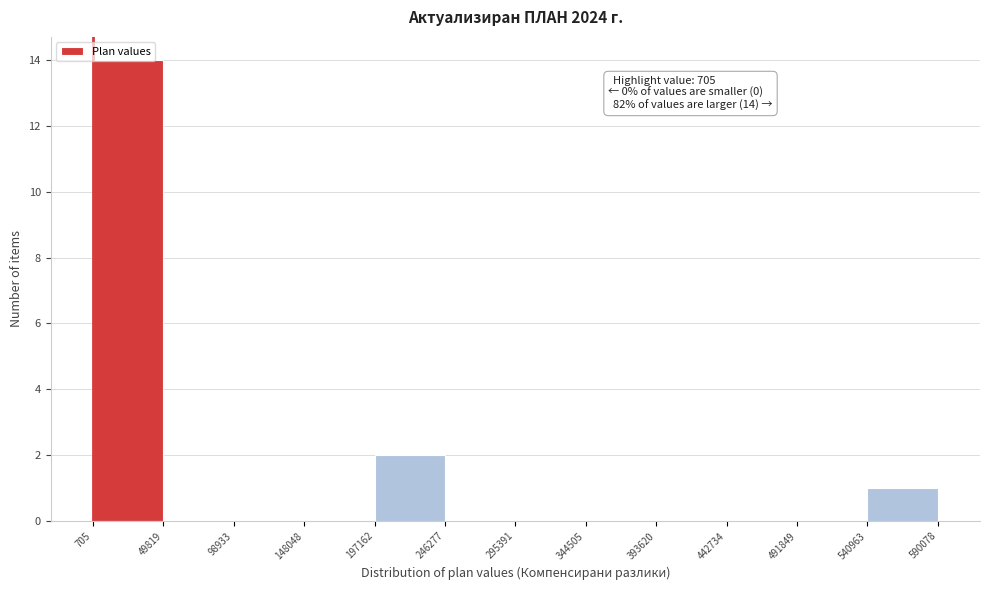

Which range on the x-axis has the tallest bar?

705 to 49819